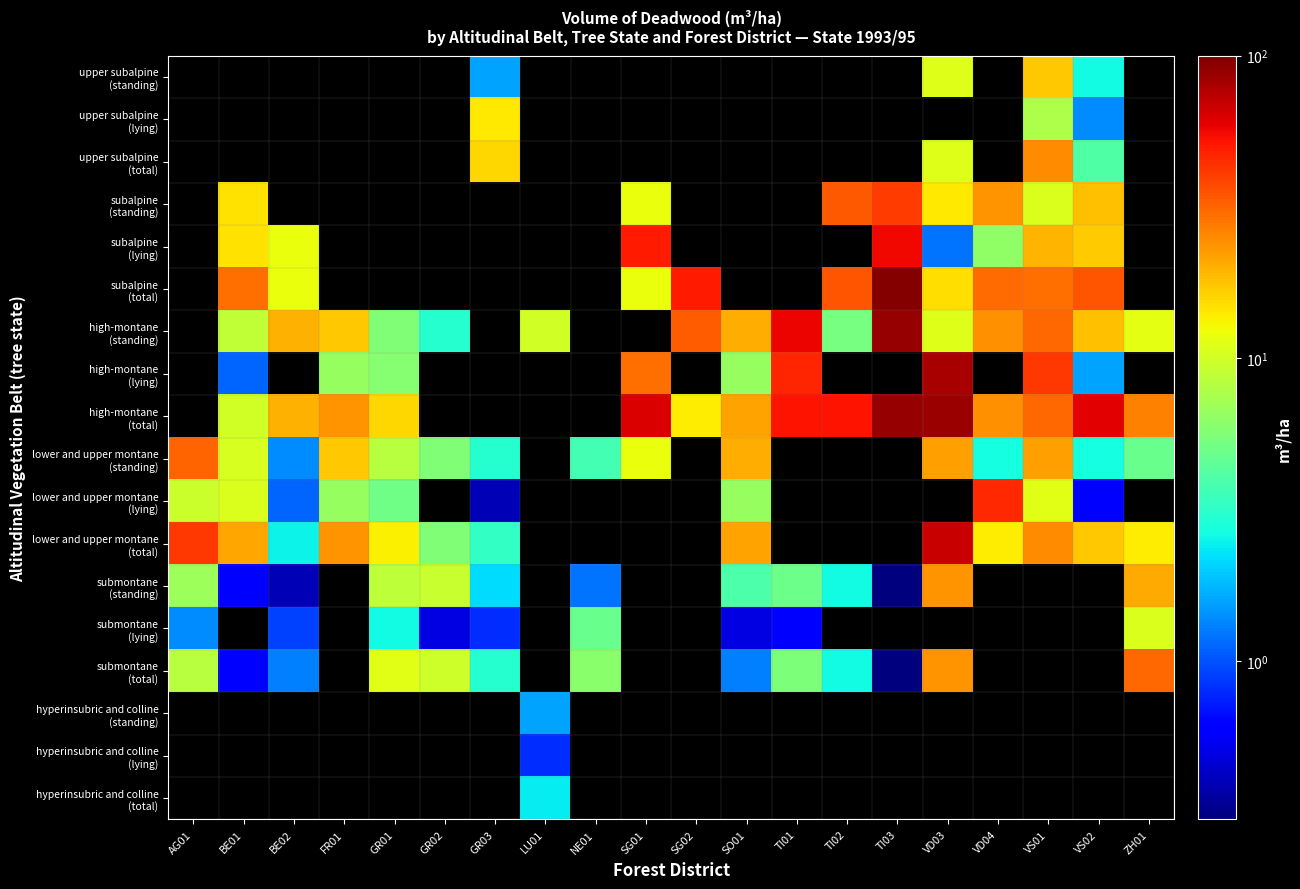

Between NE01 and SG01, which series saw the biggest shift?

lower and upper montane (standing)